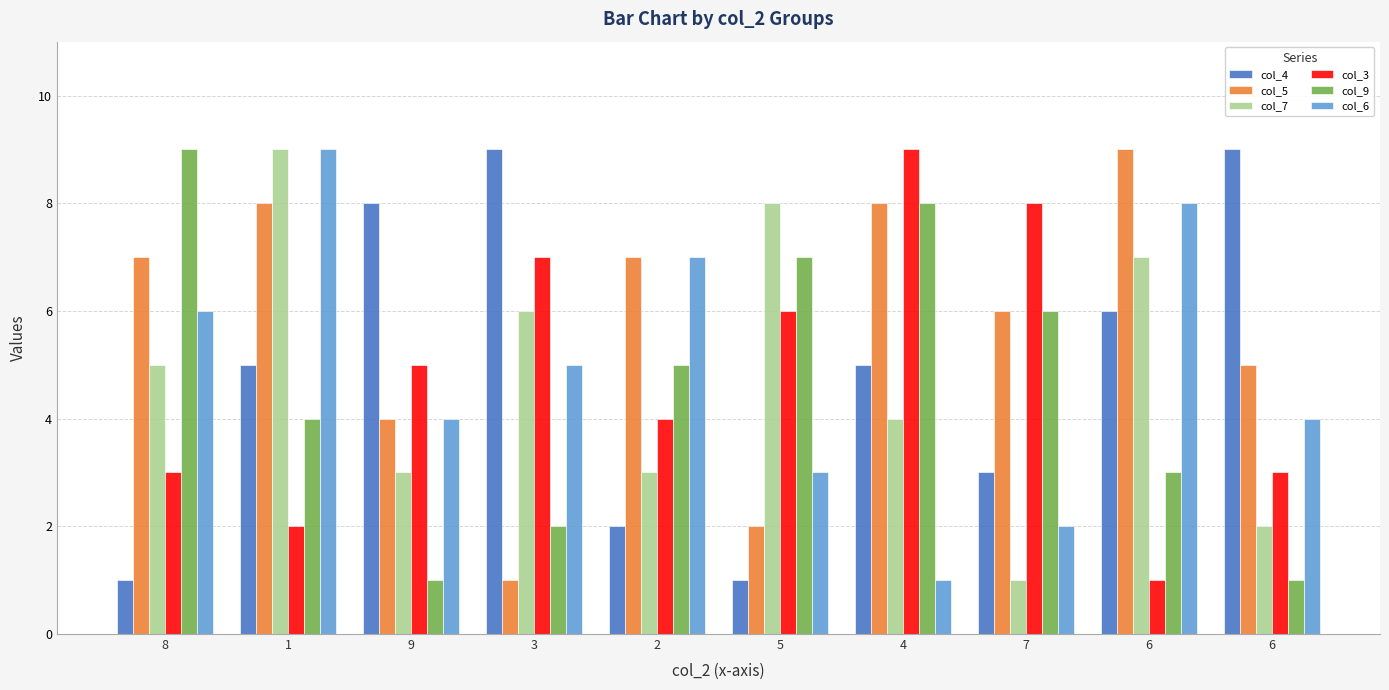

True or false: col_7 has a value of 4 at 4.

True